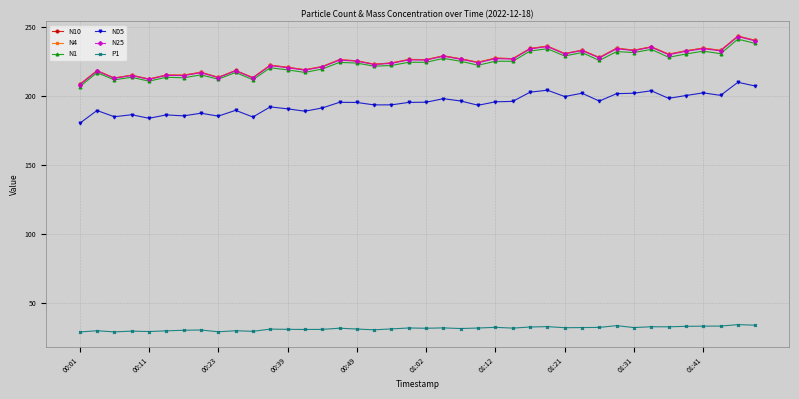

True or false: N4 and N05 cross at least once.

False